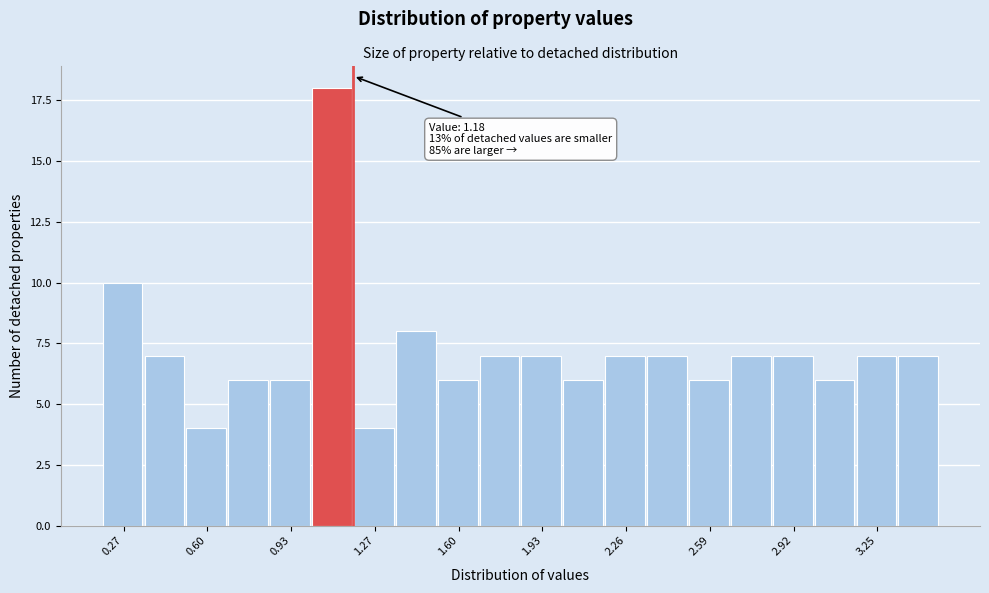

Read against the x-axis, roughly where is the centre of the tallest bar?

1.10